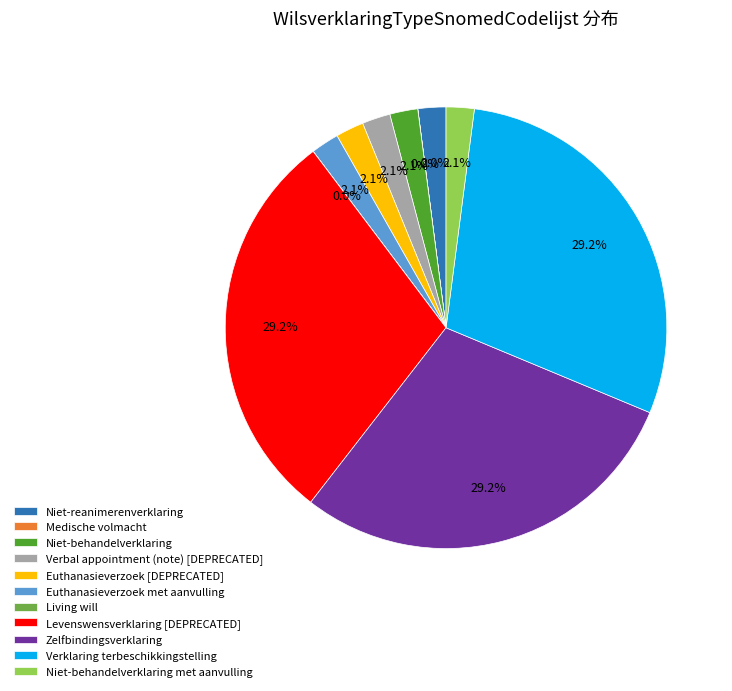

Does Niet-reanimerenverklaring account for over 50% of the chart?

No